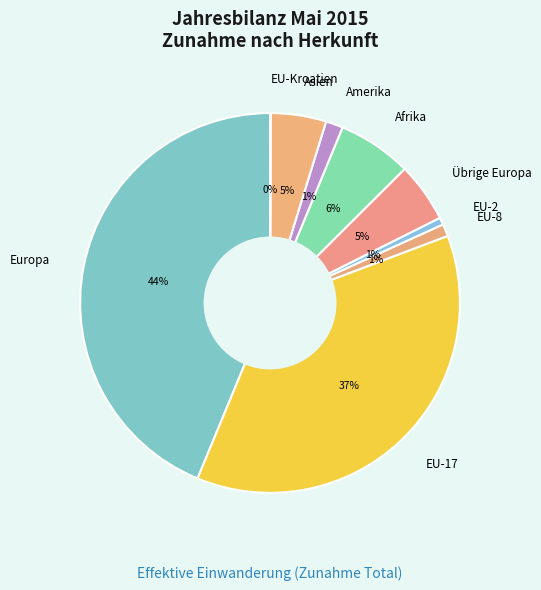

The Europa slice represents 57% of the pie. True or false?

False